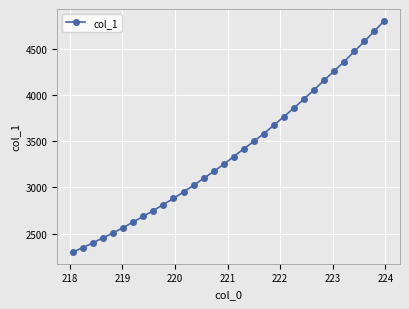

What is the smallest value displayed?

2298.6